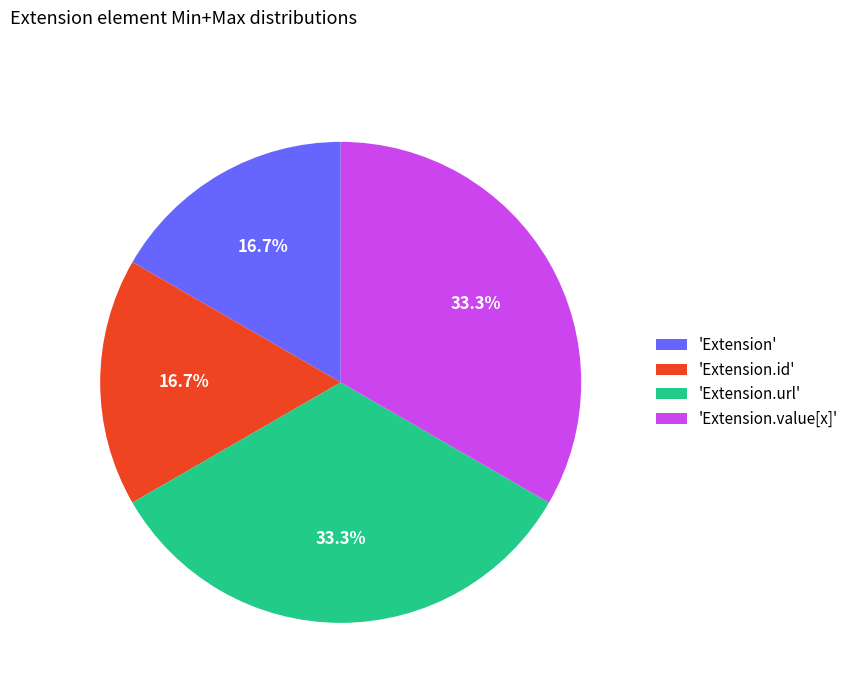

Approximately how many times larger is the value at 'Extension.value[x]' compared to 'Extension.url'?

1.0